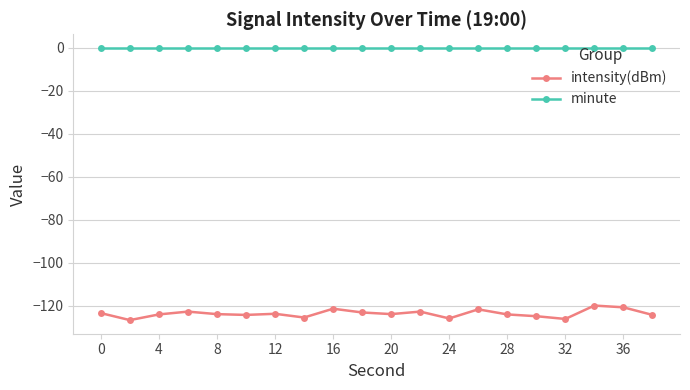

What is the difference between the maximum and minimum values in the intensity(dBm) series?

6.8